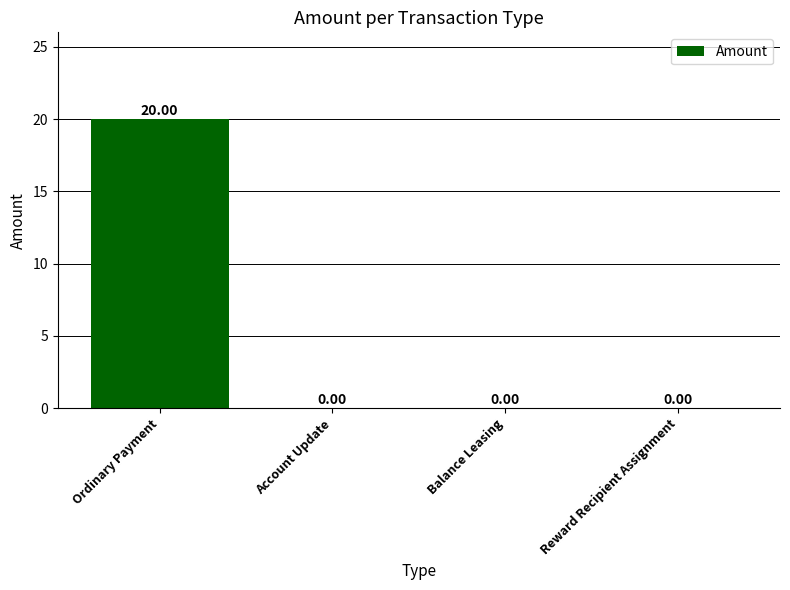

Reading right to left, what are all the values shown in this chart?

Reward Recipient Assignment=0	Balance Leasing=0	Account Update=0	Ordinary Payment=20